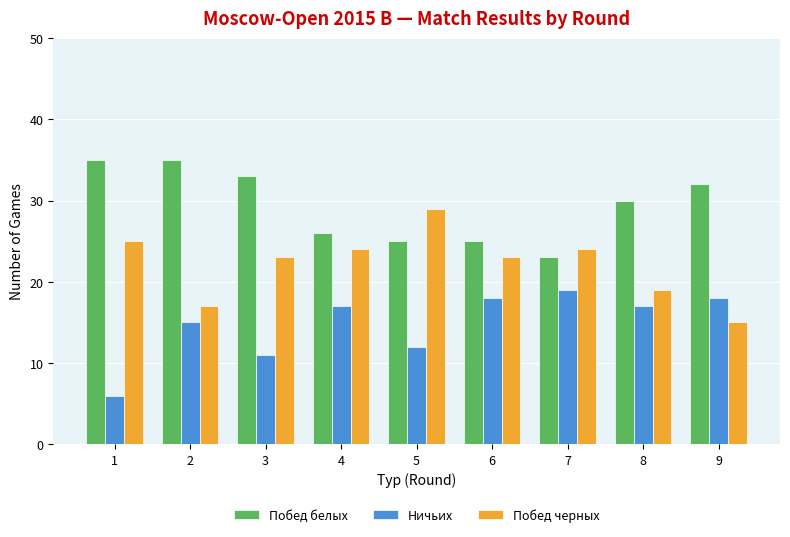

What is the value of the Побед черных bar at the 6th from the left?

23